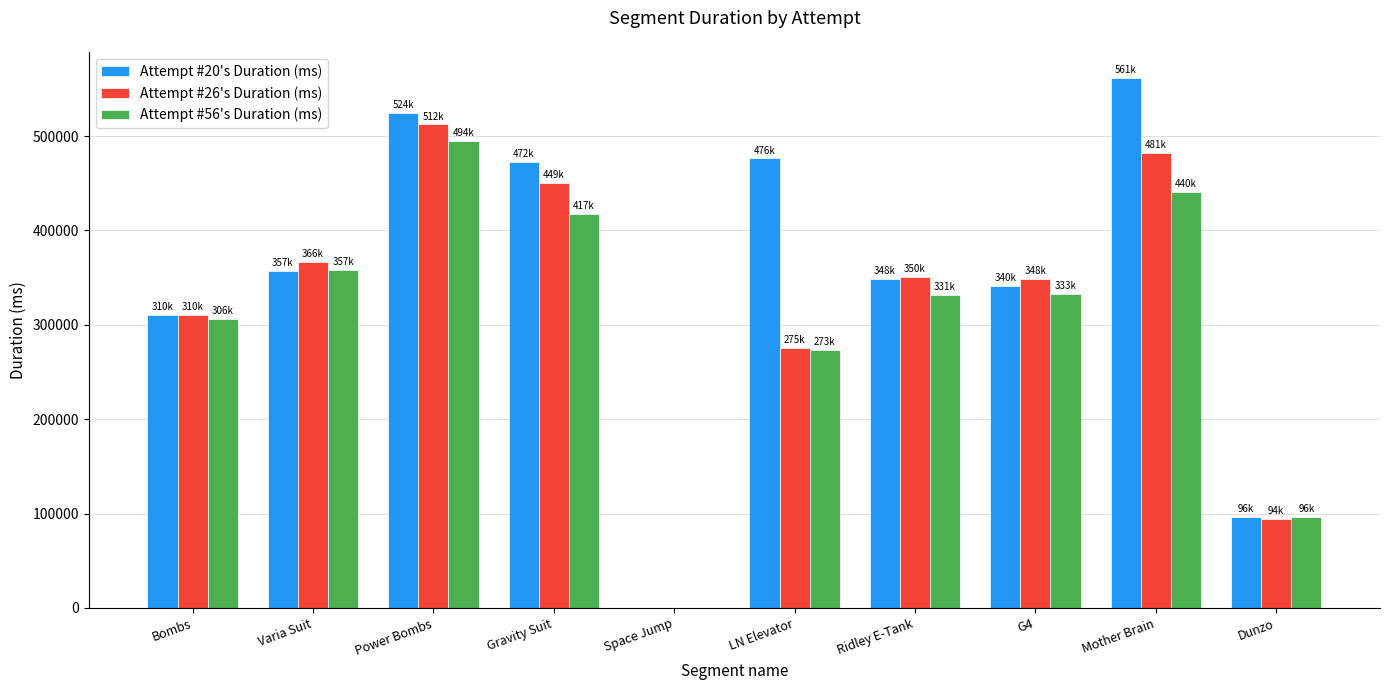

Is it true that Attempt #26's Duration (ms) equals 158420 at Ridley E-Tank?

False